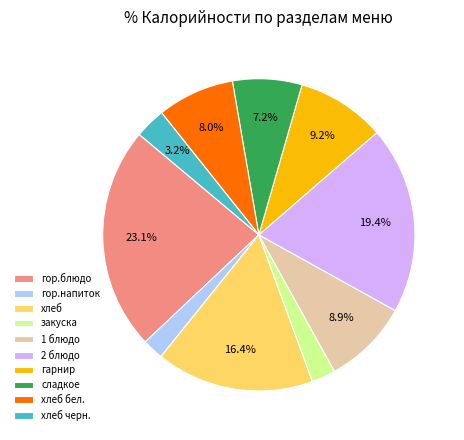

What percentage is the гарнир slice, to the nearest percent?

9%